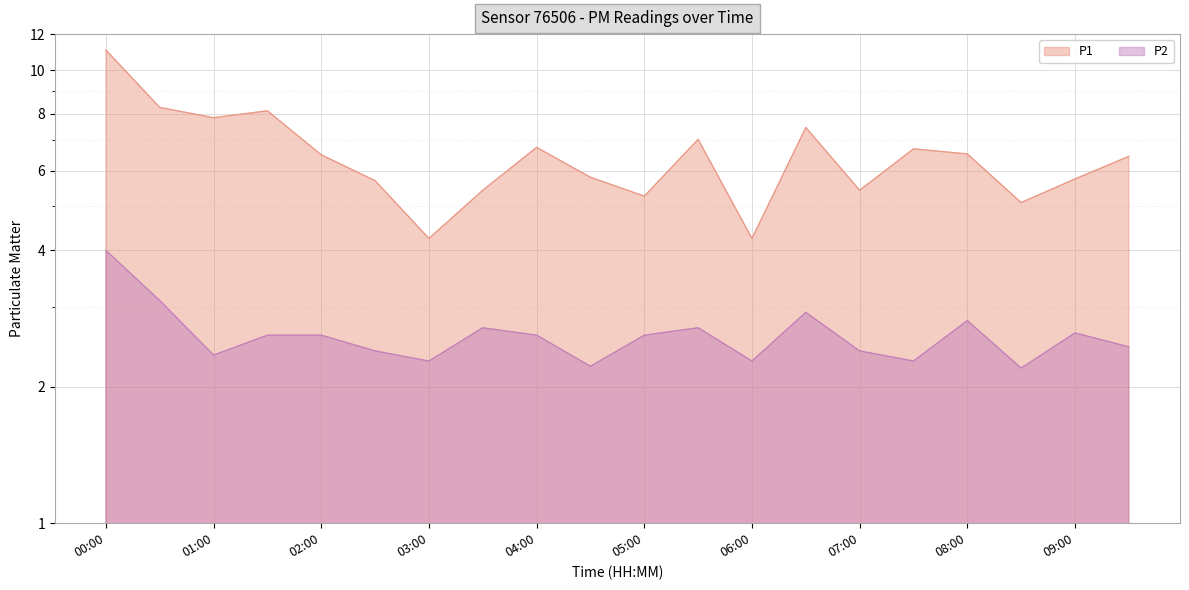

At which category is the sum across all series the highest?

00:00